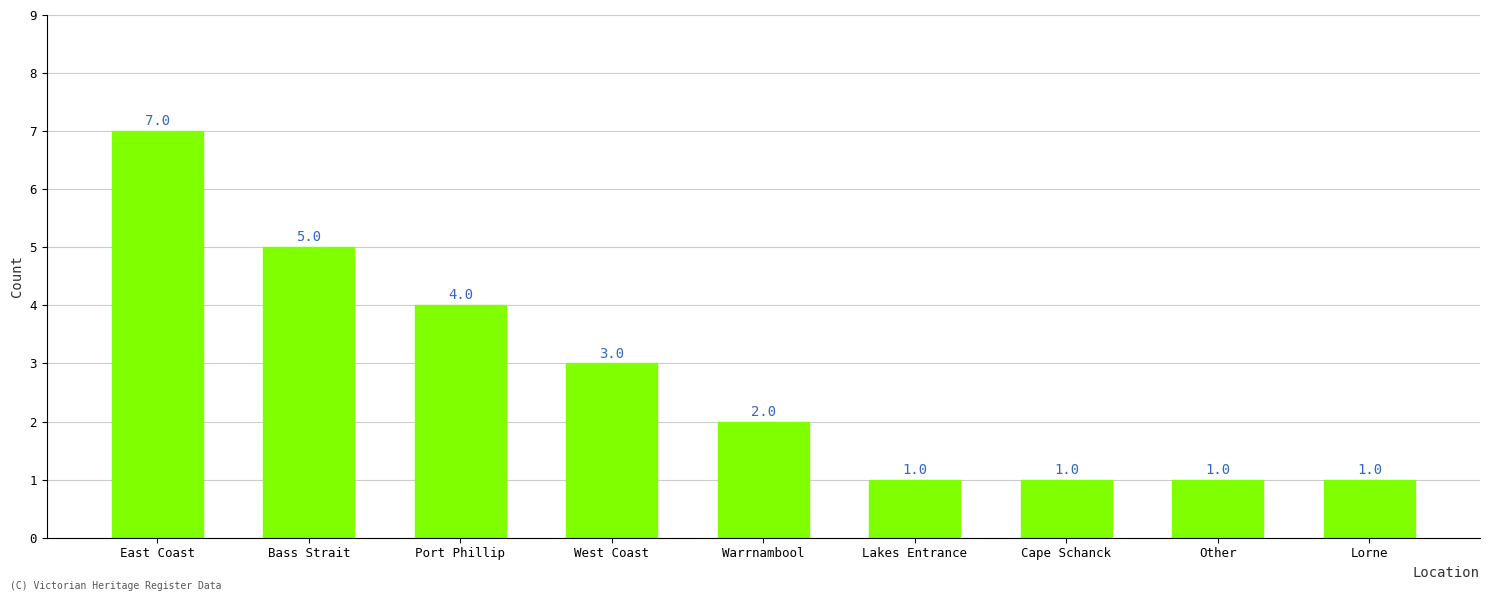

Reading left to right, transcribe all the data shown in this chart.

East Coast=7	Bass Strait=5	Port Phillip=4	West Coast=3	Warrnambool=2	Lakes Entrance=1	Cape Schanck=1	Other=1	Lorne=1